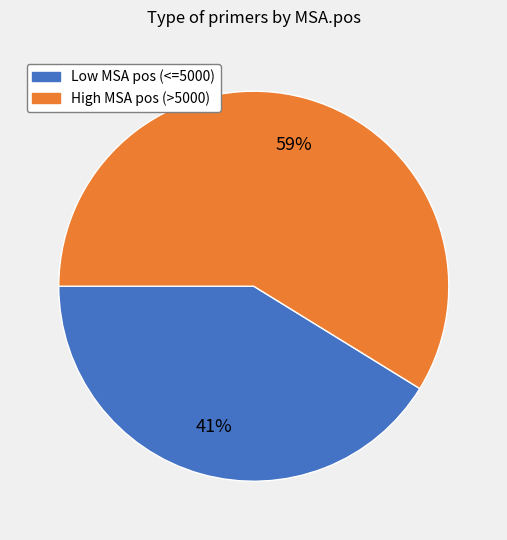

Which slice is the smallest?

Low MSA pos (<=5000)